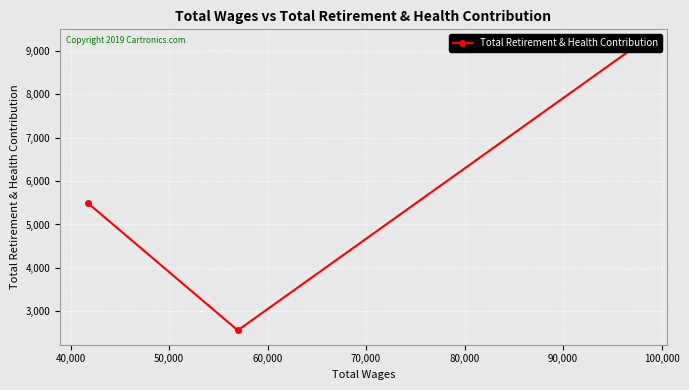

How many data points does each series have?

3